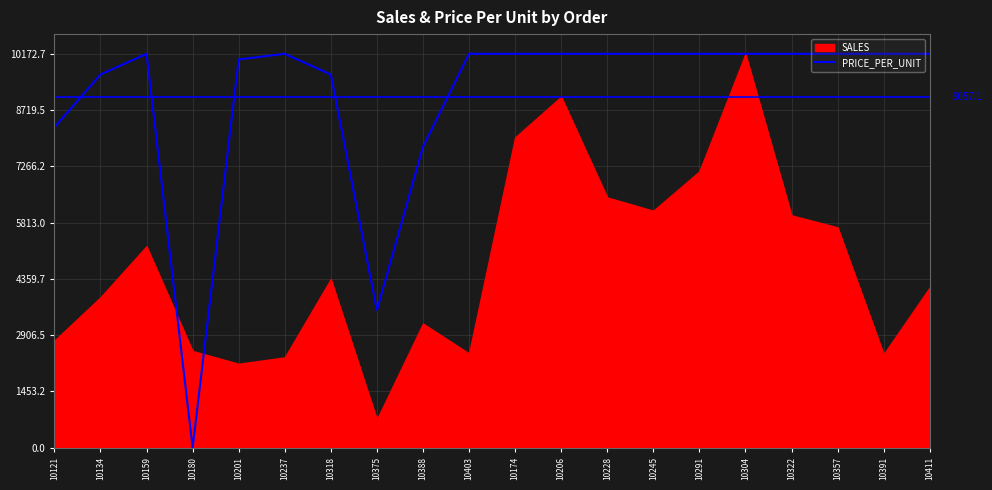

What is the change in value from 10180 to 10391?

+10172.7